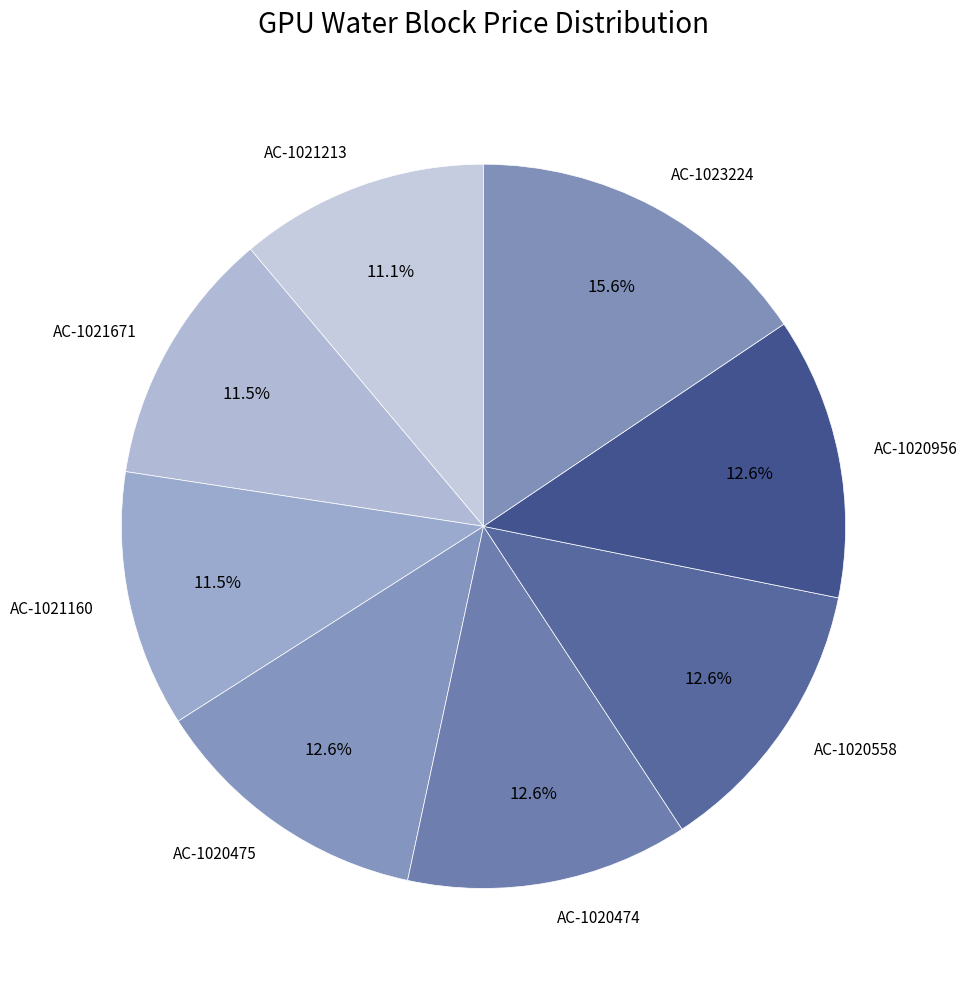

Do AC-1020558 and AC-1021671 together represent more than half of the pie?

No